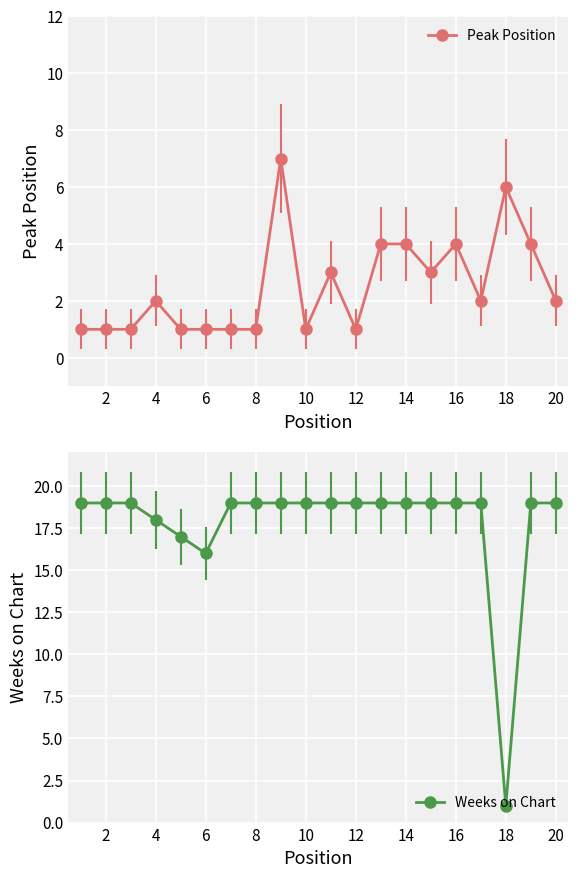

How many times do Weeks on Chart and Peak Position cross each other?

2